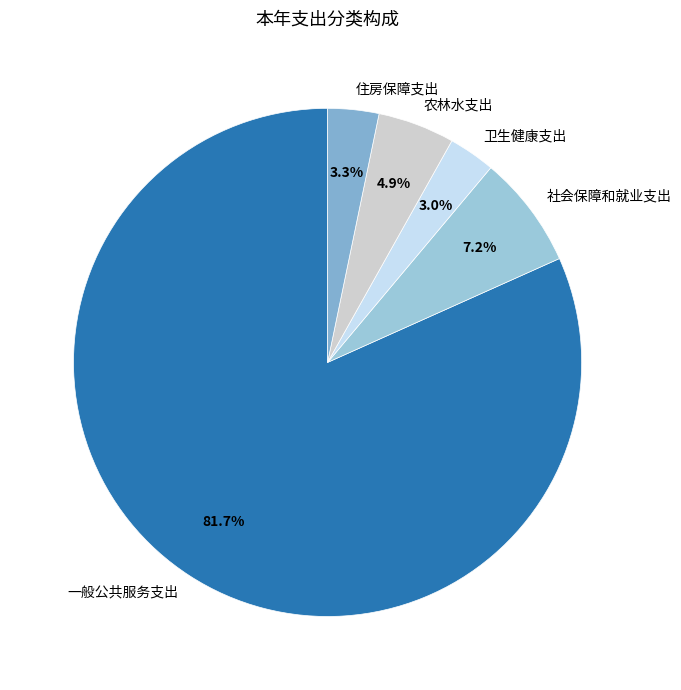

To the nearest percent, what is the difference between the 卫生健康支出 and 一般公共服务支出 slice percentages?

79%